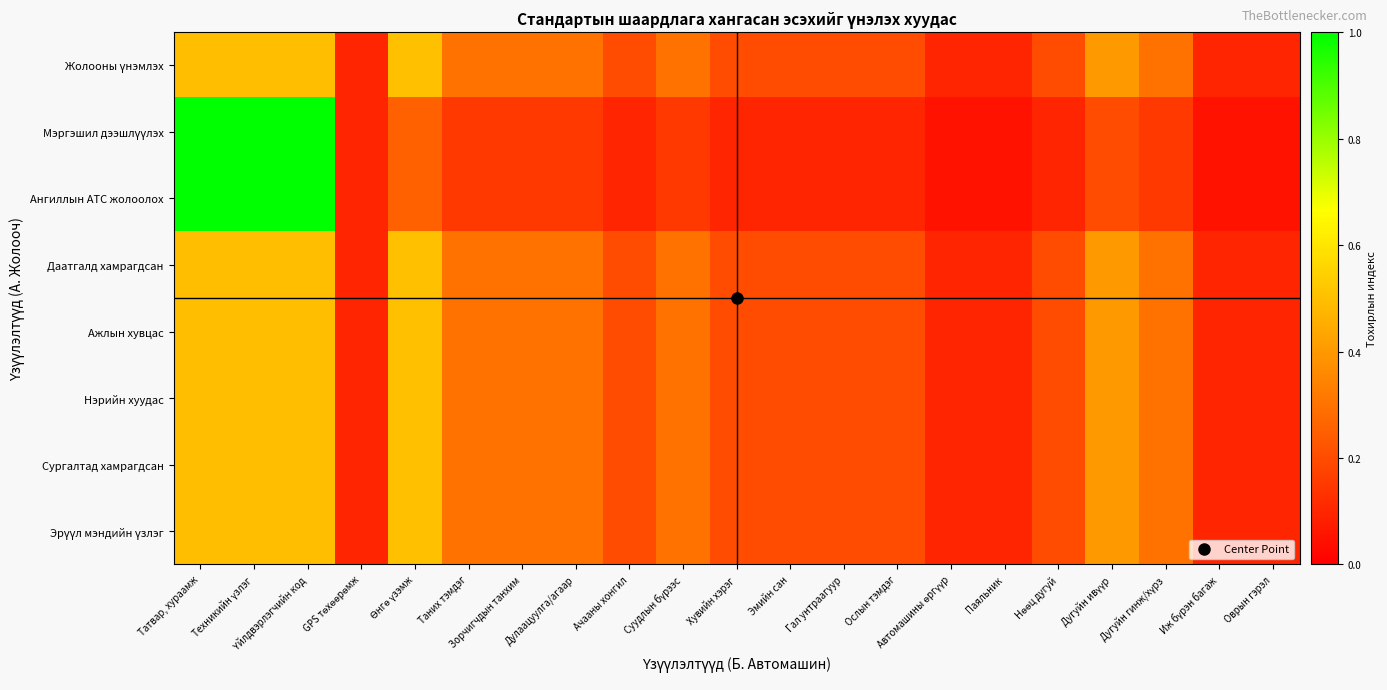

Rank the series at Техникийн үзлэг from highest to lowest value.

Мэргэшил дээшлүүлэх, Ангиллын АТС жолоолох, Жолооны үнэмлэх, Даатгалд хамрагдсан, Ажлын хувцас, Нэрийн хуудас, Сургалтад хамрагдсан, Эрүүл мэндийн үзлэг